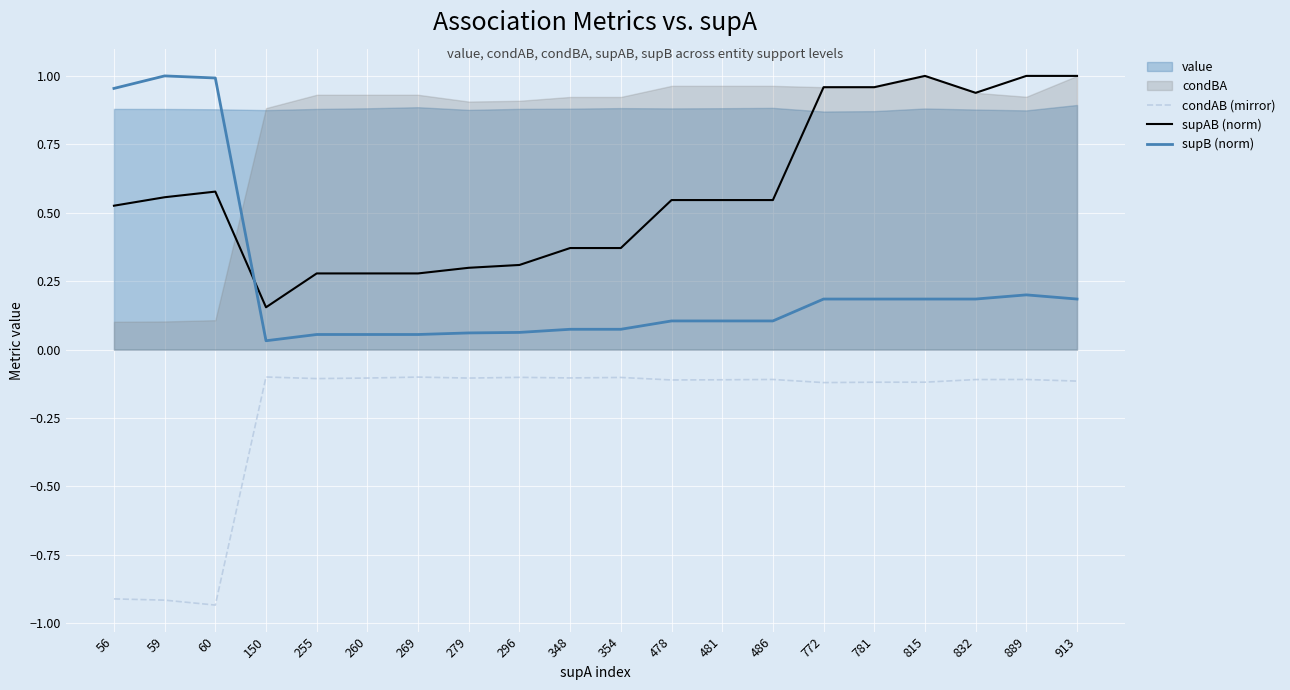

What is the spread (max minus min) of values at 348?

0.5